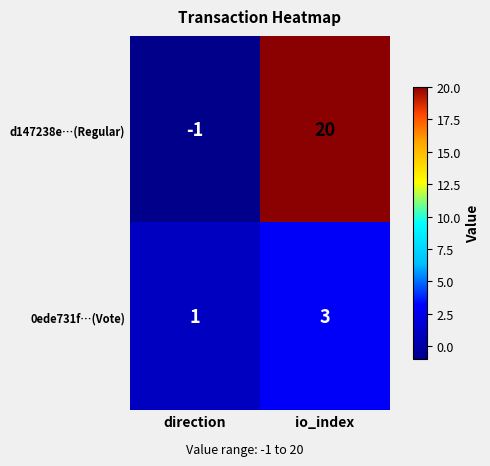

Count the number of data series in this chart.

2